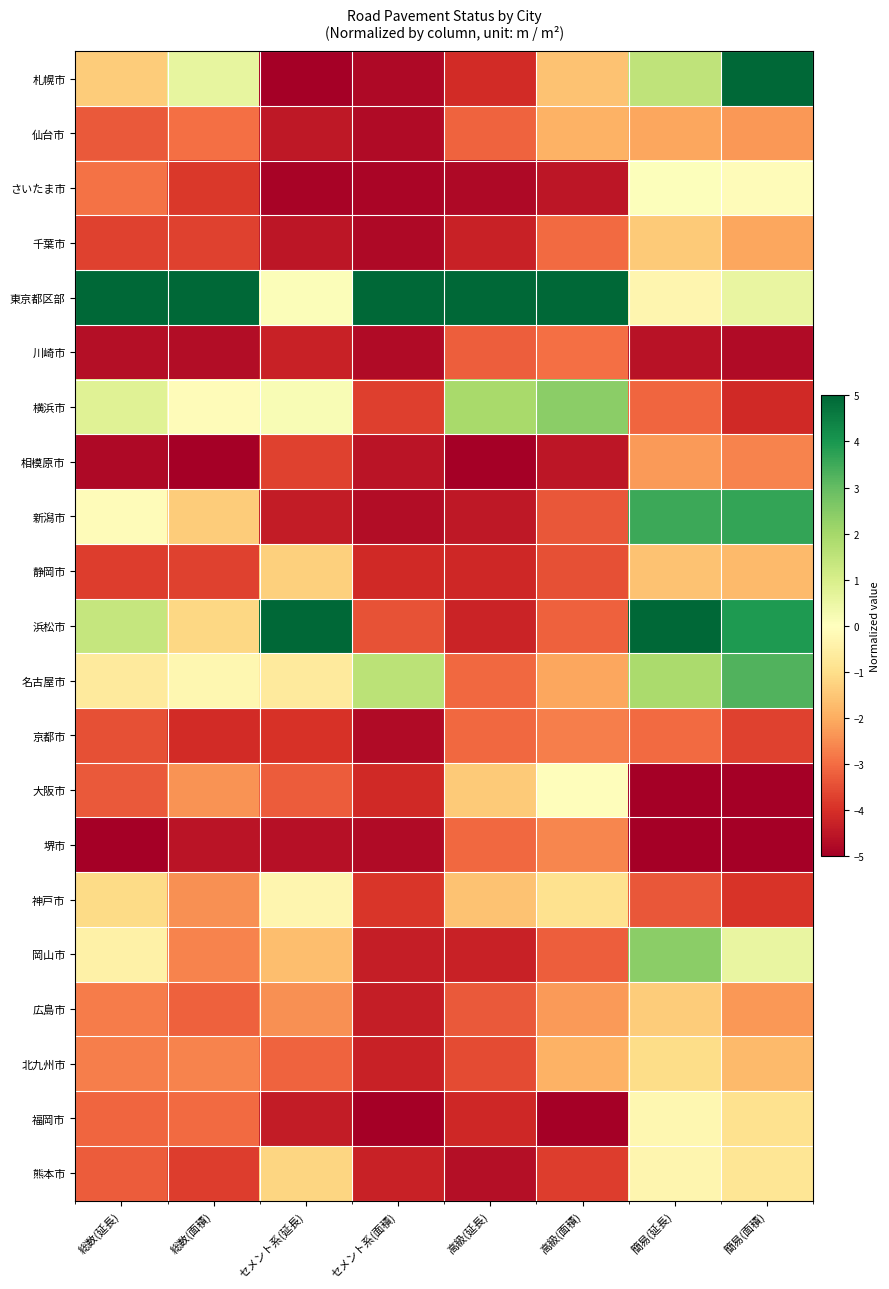

At how many categories does at least one series exceed 0?

8